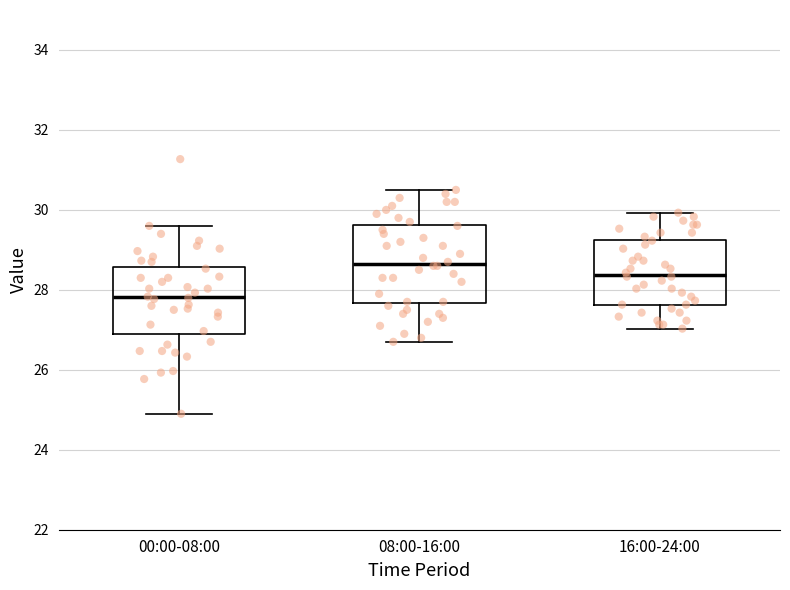

Which box is the tallest, from its lower edge to its upper edge?

08:00-16:00